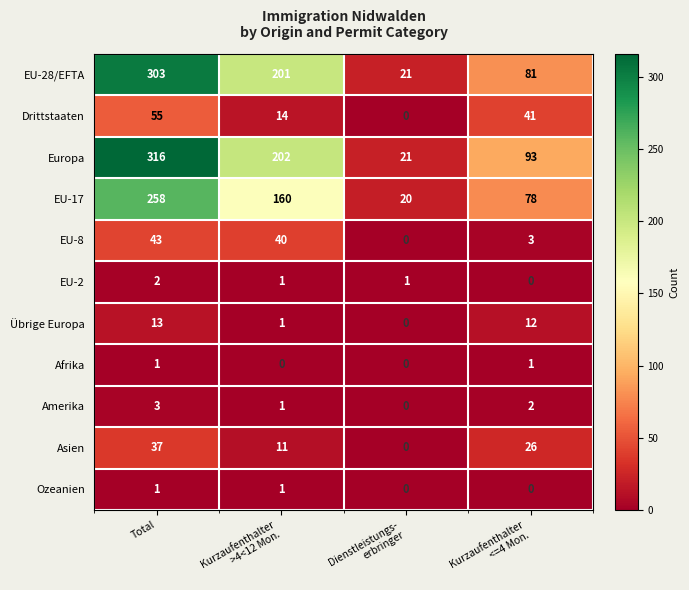

The value of Drittstaaten at Total is 38. True or false?

False